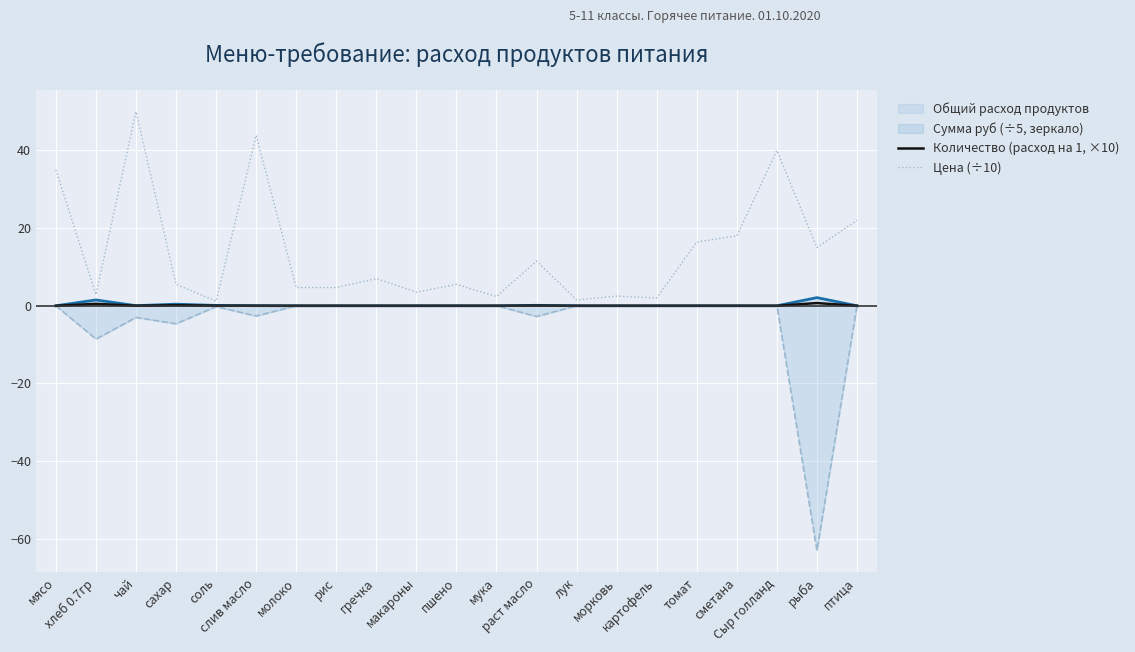

What is the total value across all series at лук?

1.5